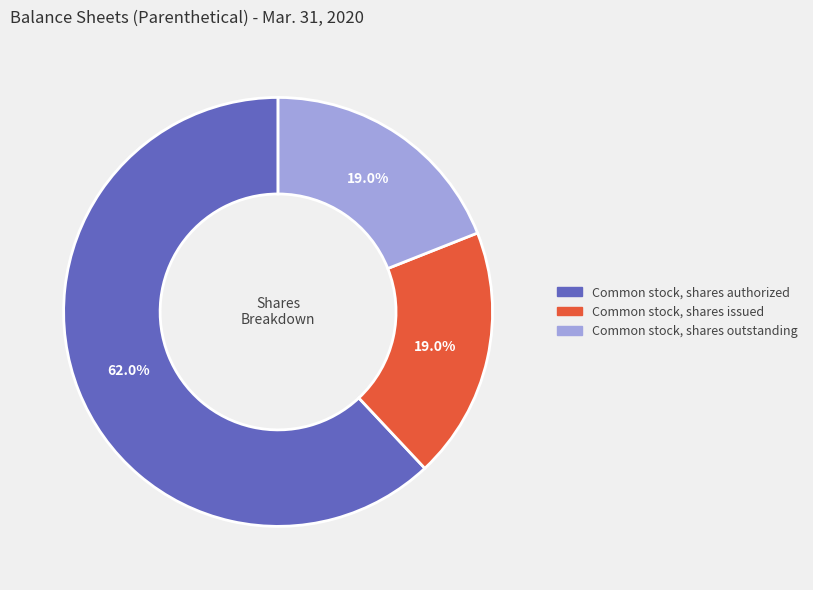

Combined, what portion of the pie is Common stock, shares issued and Common stock, shares outstanding?

38.0%